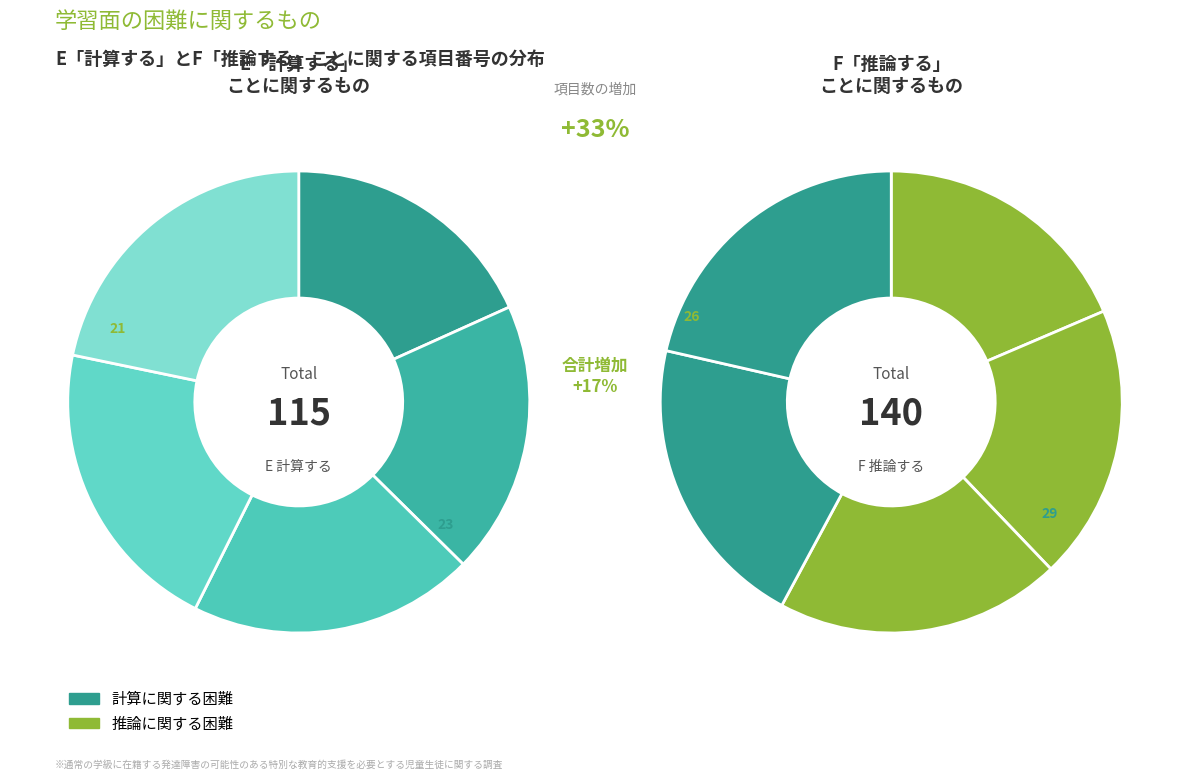

How many segments does this pie chart have?

5